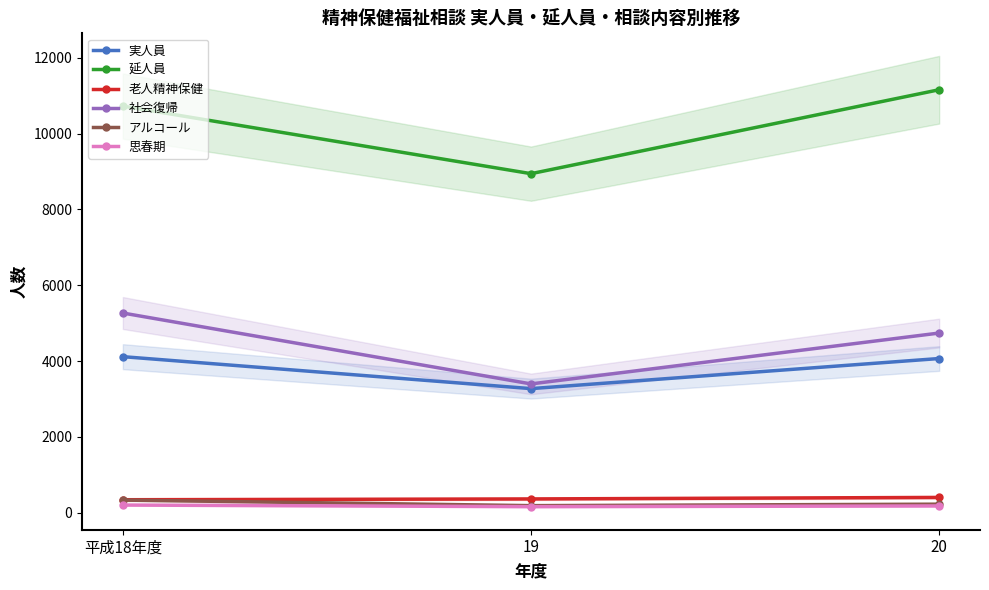

Between 19 and 20, which is larger?

20